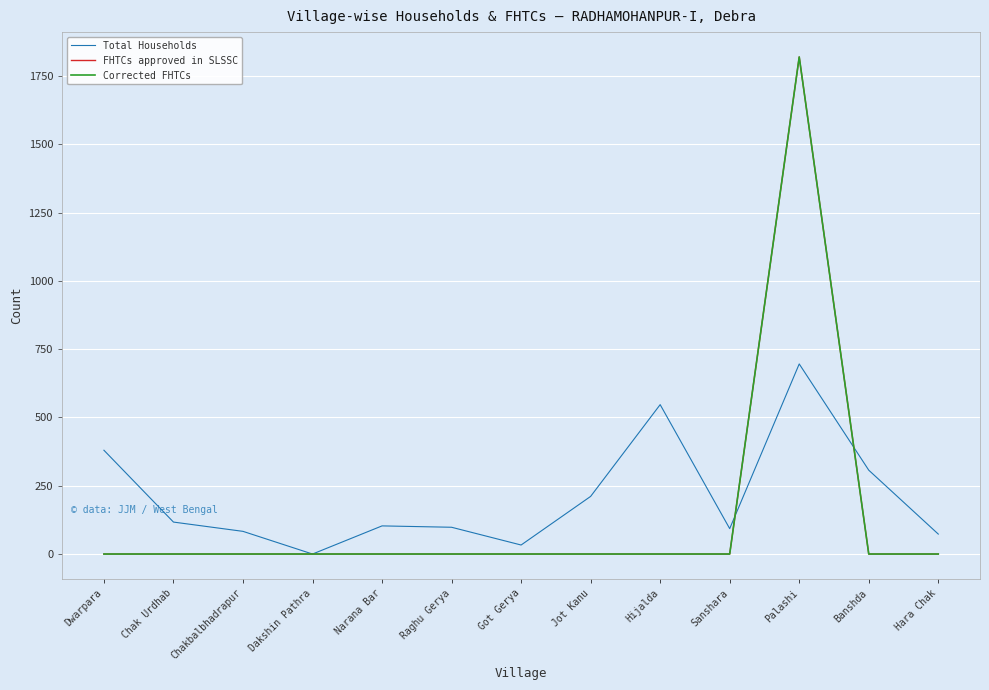

Is this an area chart (filled region under the line)?

No